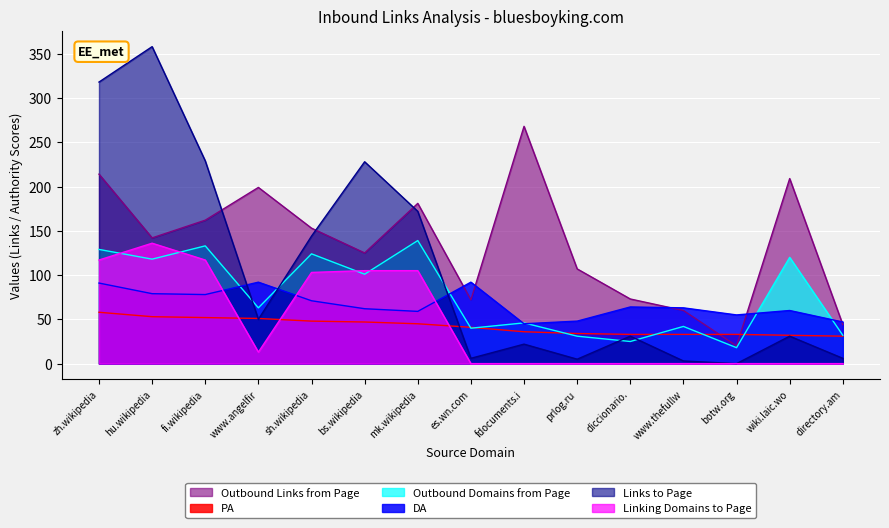

What is the highest value of the Outbound Links from Page series?

268